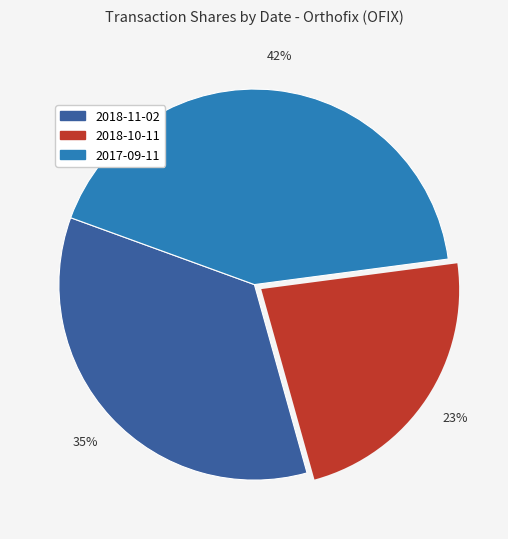

Rank the categories by value from lowest to highest.

2018-10-11, 2018-11-02, 2017-09-11